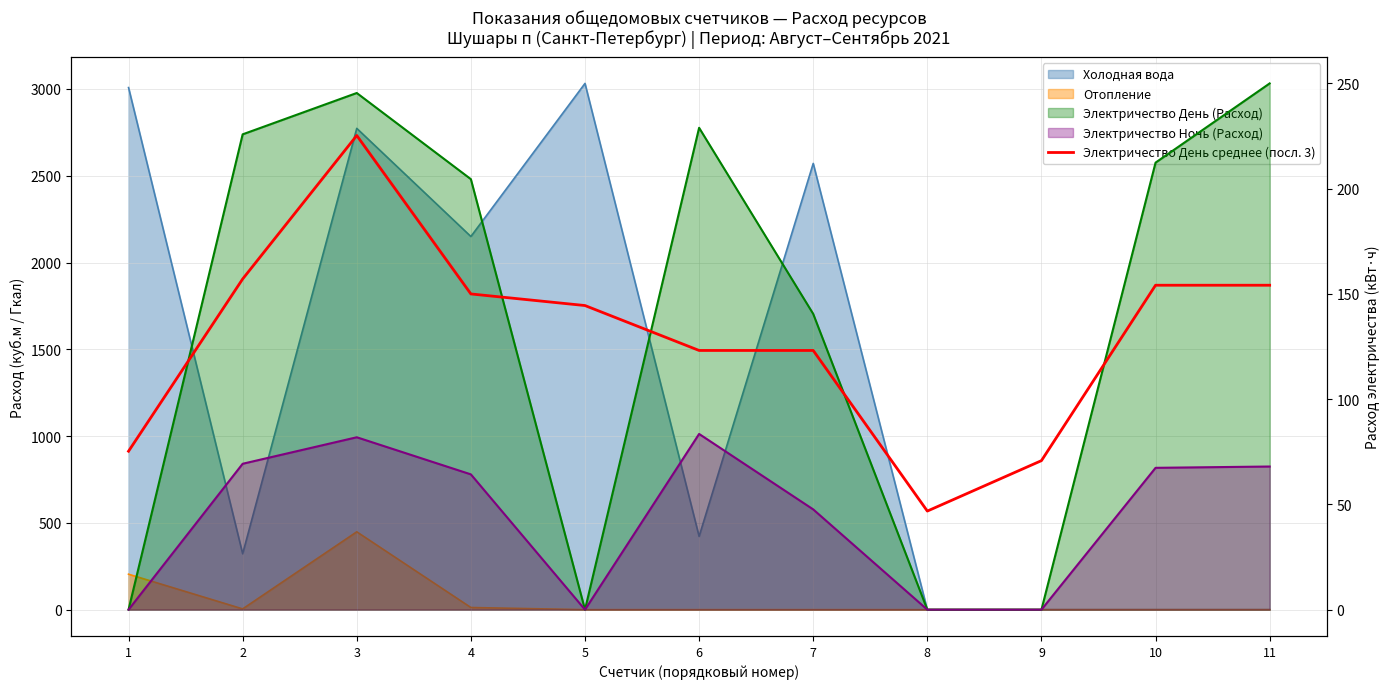

At which label does the data first exceed 144?

2